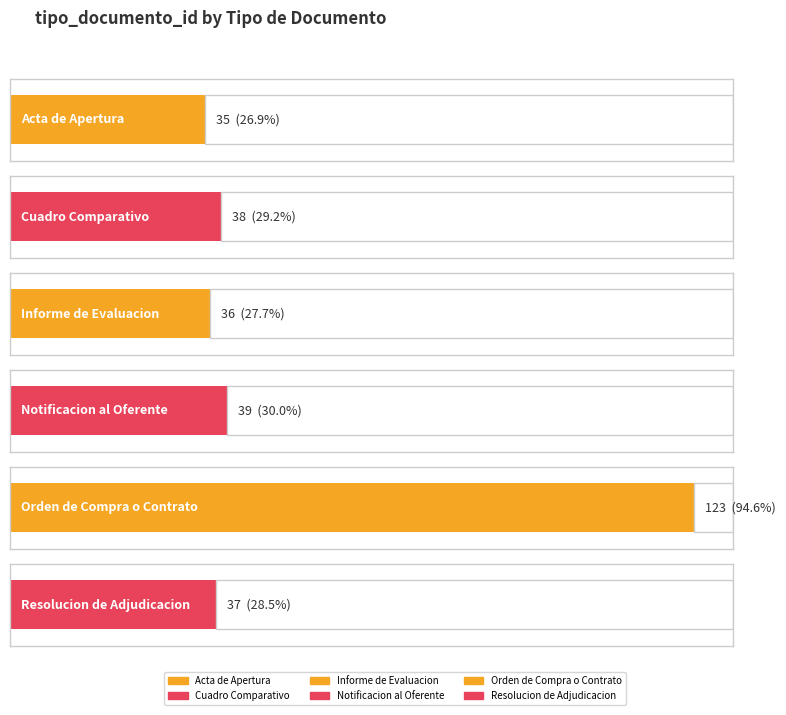

Rank the categories by value from lowest to highest.

Acta de Apertura, Informe de Evaluacion, Resolucion de Adjudicacion, Cuadro Comparativo, Notificacion al Oferente, Orden de Compra o Contrato